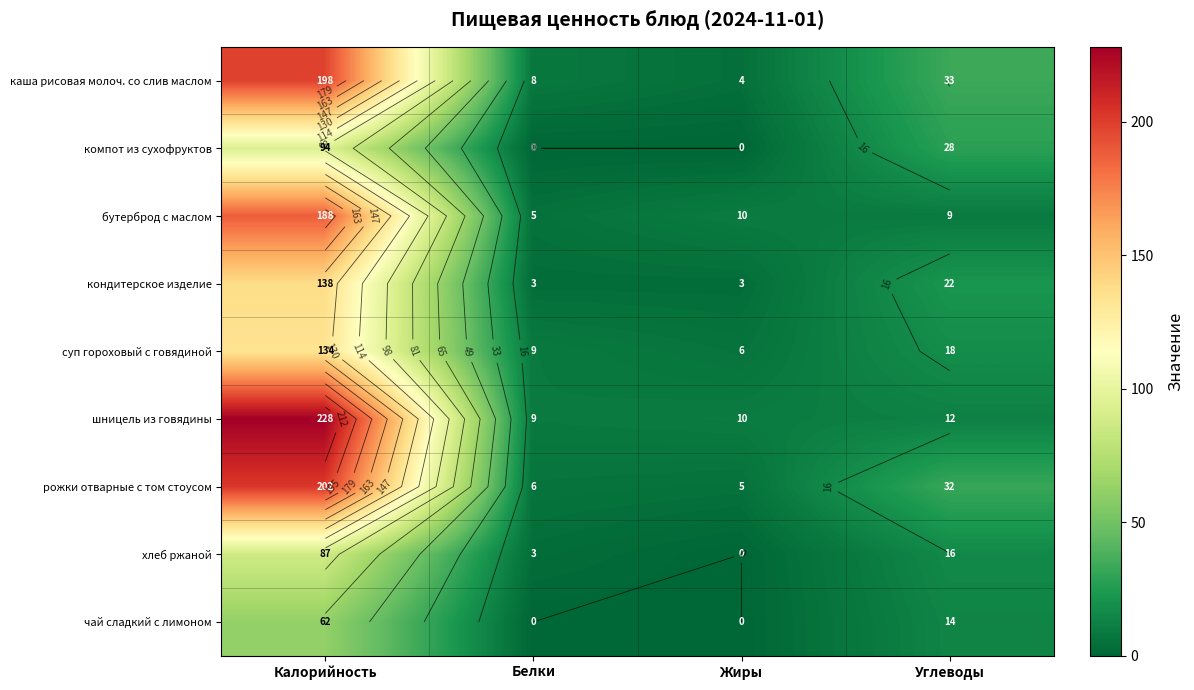

Which series has the widest spread of values?

шницель из говядины